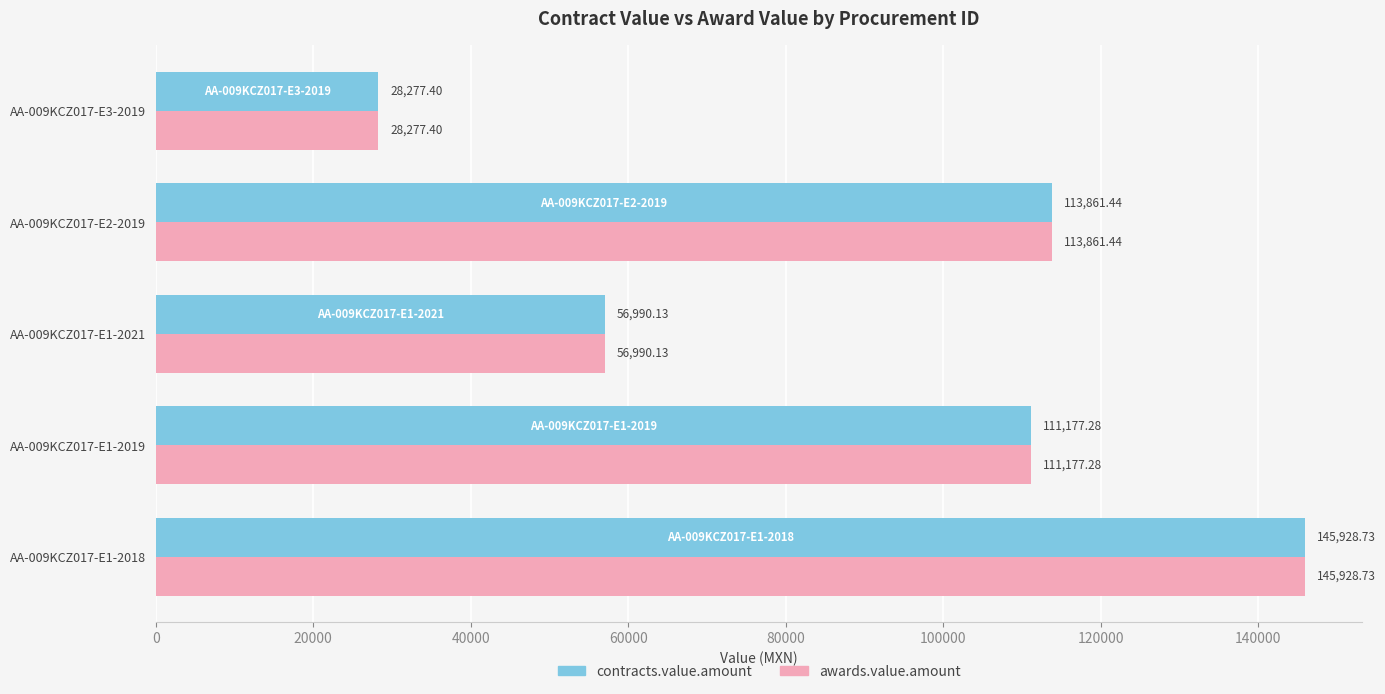

List the labels in order of awards.value.amount value, smallest first.

AA-009KCZ017-E3-2019, AA-009KCZ017-E1-2021, AA-009KCZ017-E1-2019, AA-009KCZ017-E2-2019, AA-009KCZ017-E1-2018